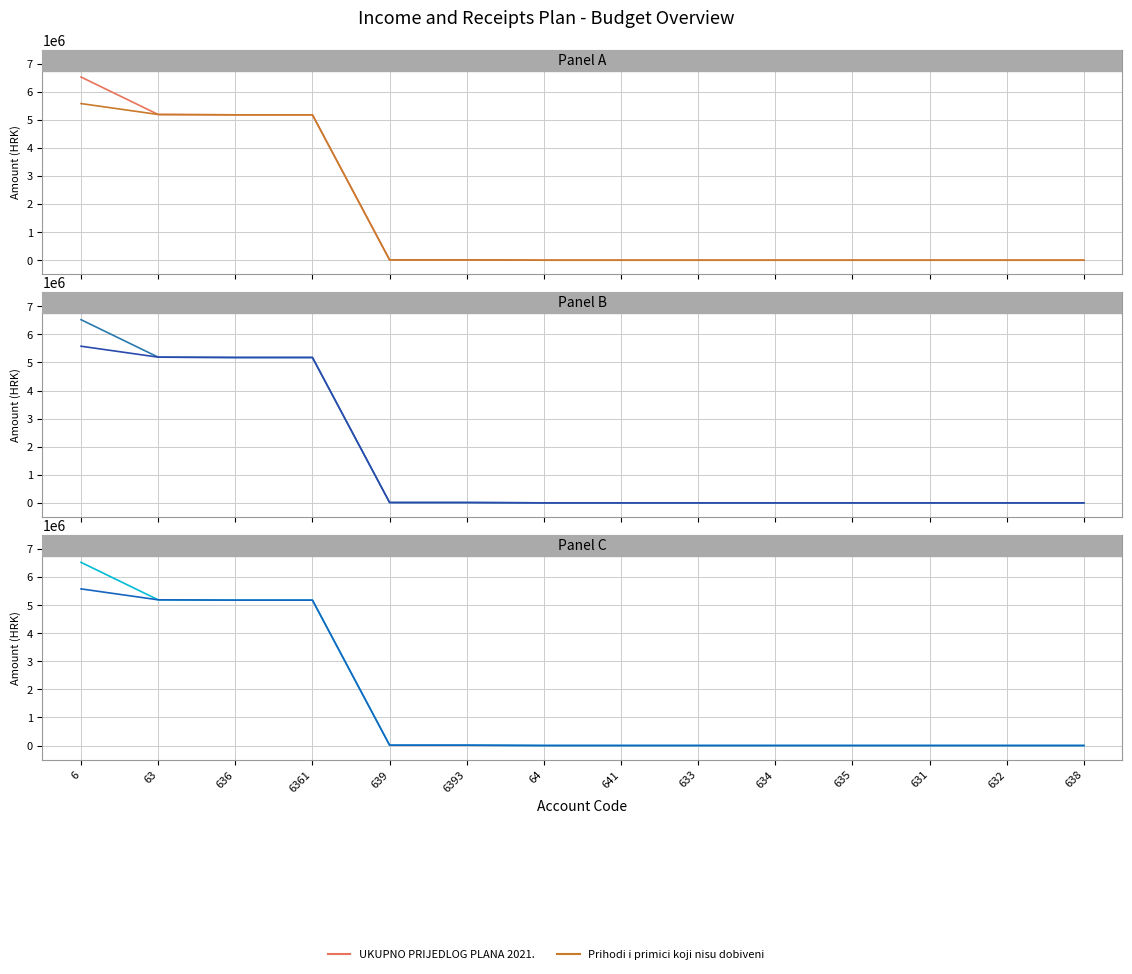

At how many categories does at least one series exceed 3649099?

4